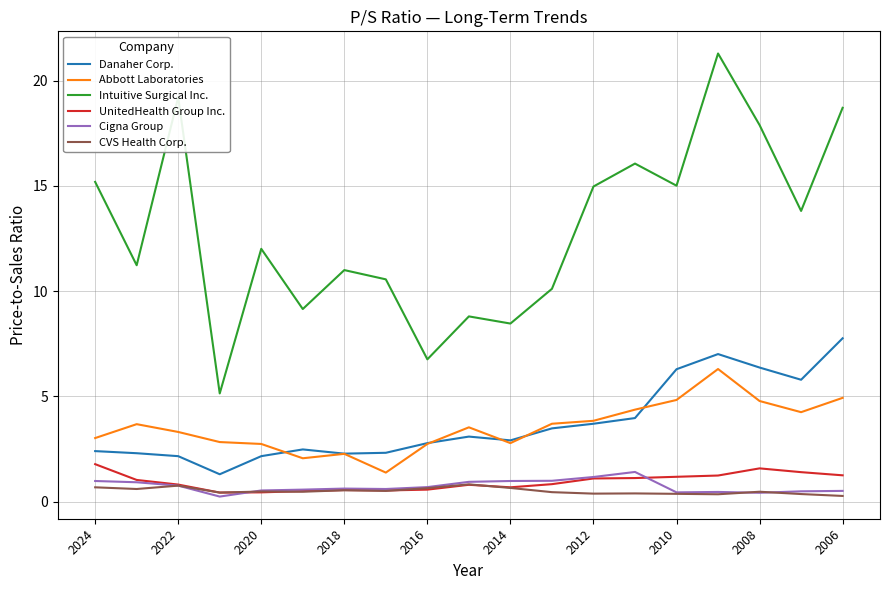

Which series has the largest range (max minus min)?

Intuitive Surgical Inc.